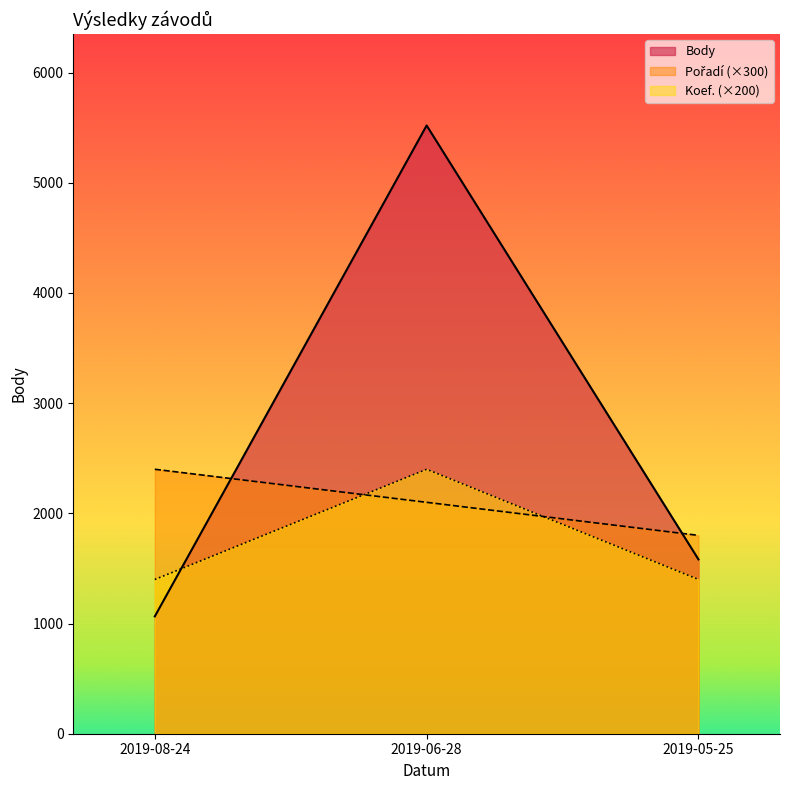

Does the chart display data point markers on the line(s)?

No